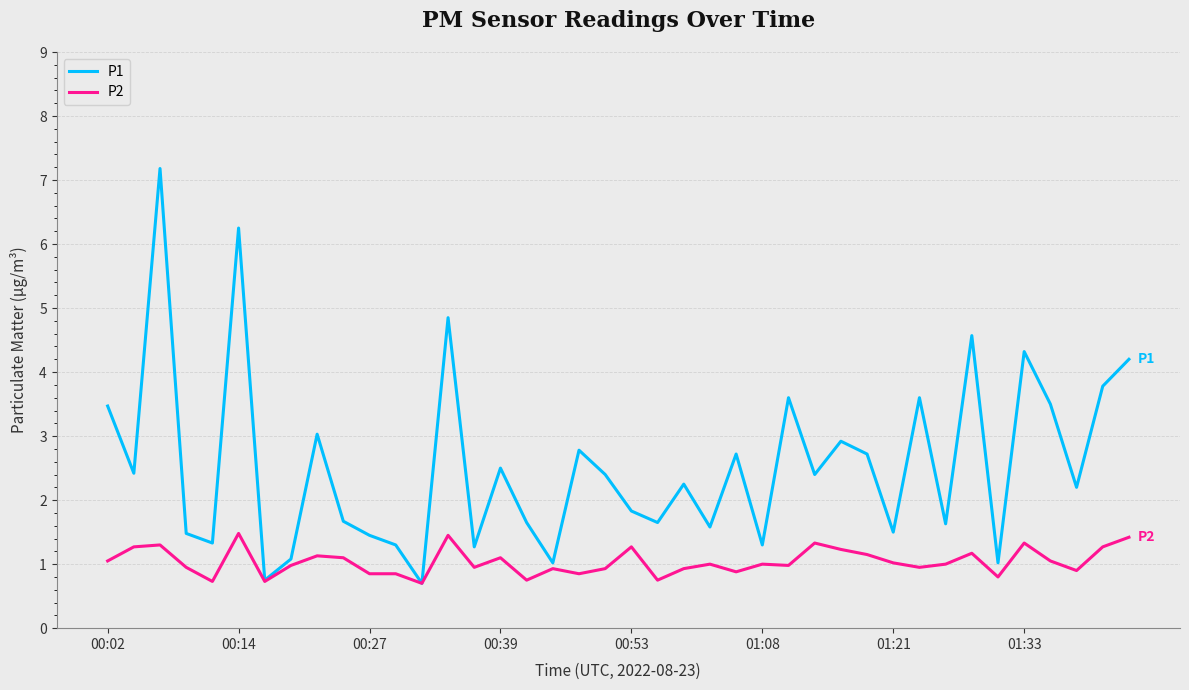

Which series has the largest total across all categories?

P1